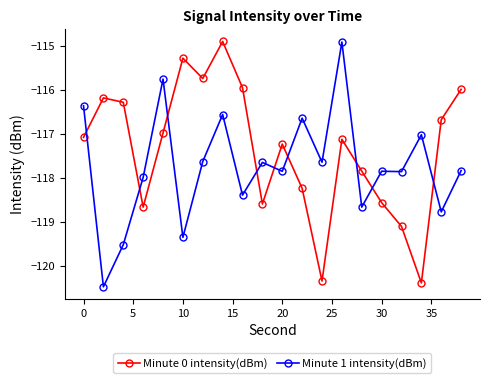

What is the lowest value of the Minute 1 intensity(dBm) series?

-120.5